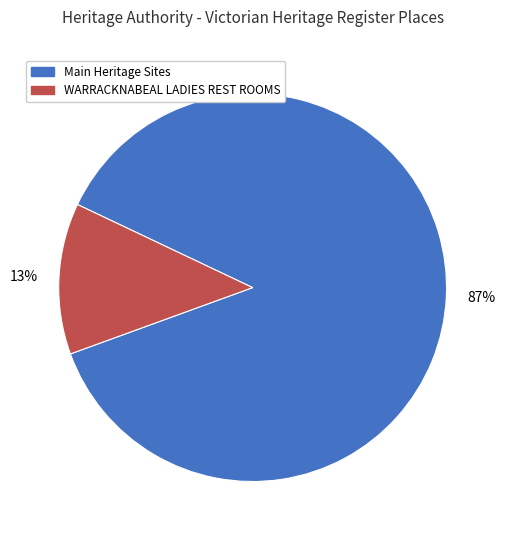

To the nearest percent, what is the average slice percentage?

50%